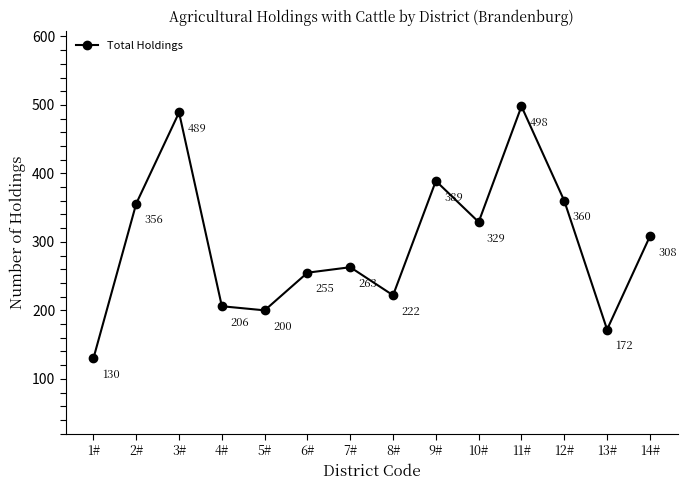

Which has a higher value, 9# or 11#?

11#